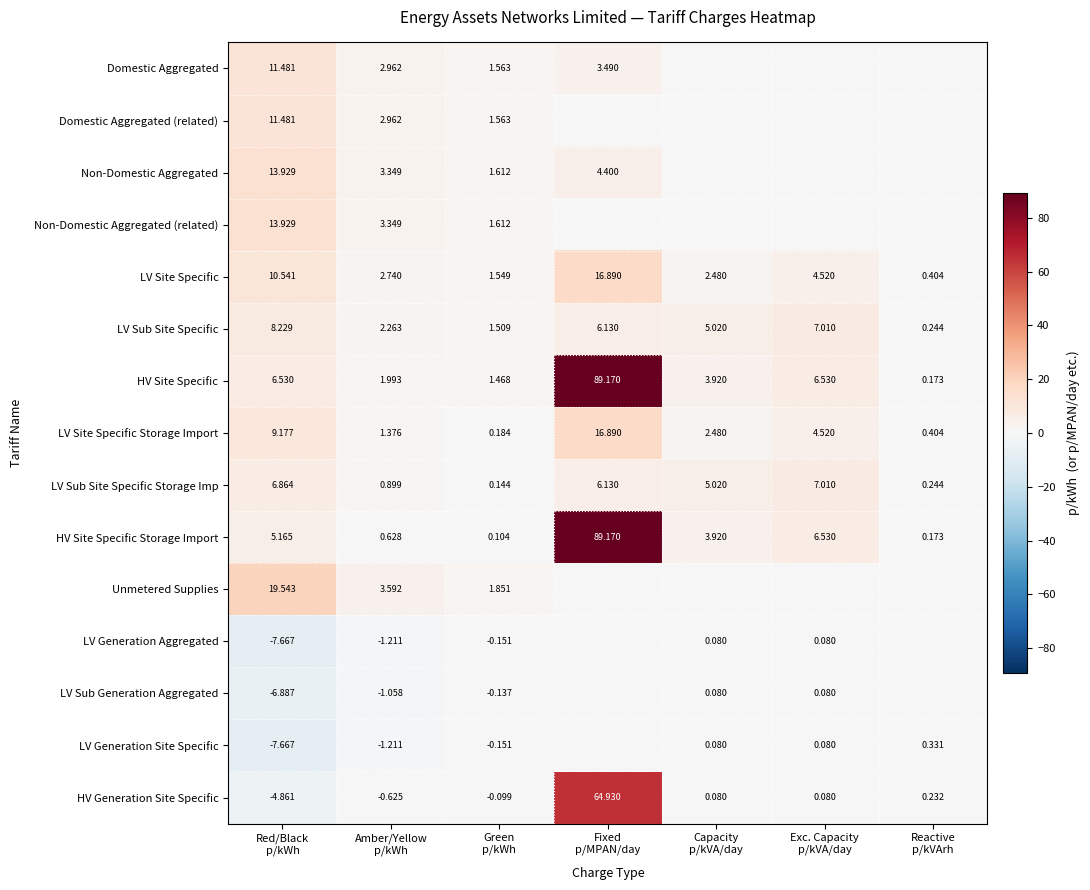

Which series changed the most between Fixed p/MPAN/day and Reactive p/kVArh?

HV Site Specific